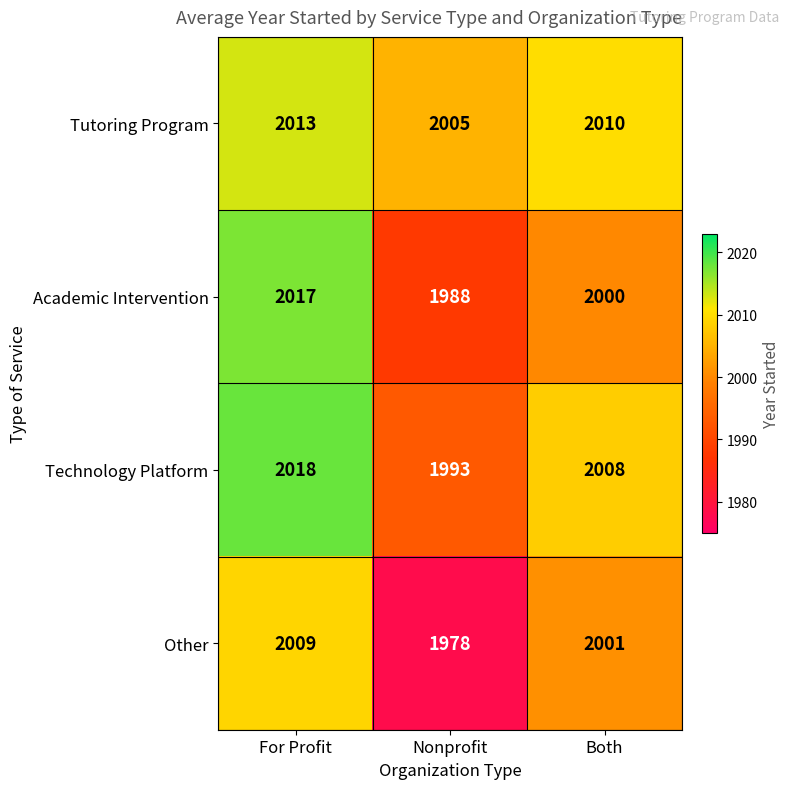

At Both, list the series in order from largest to smallest.

Tutoring Program, Technology Platform, Other, Academic Intervention